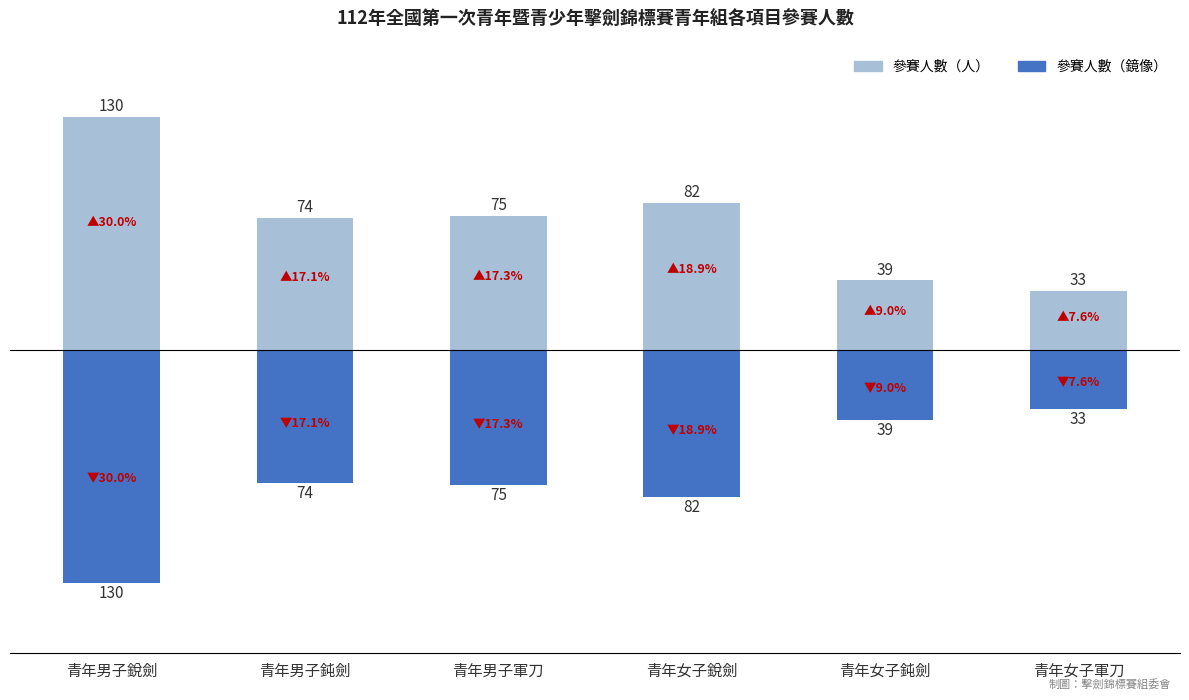

List the series in order of their peak value, lowest first.

參賽人數（鏡像）, 參賽人數（人）